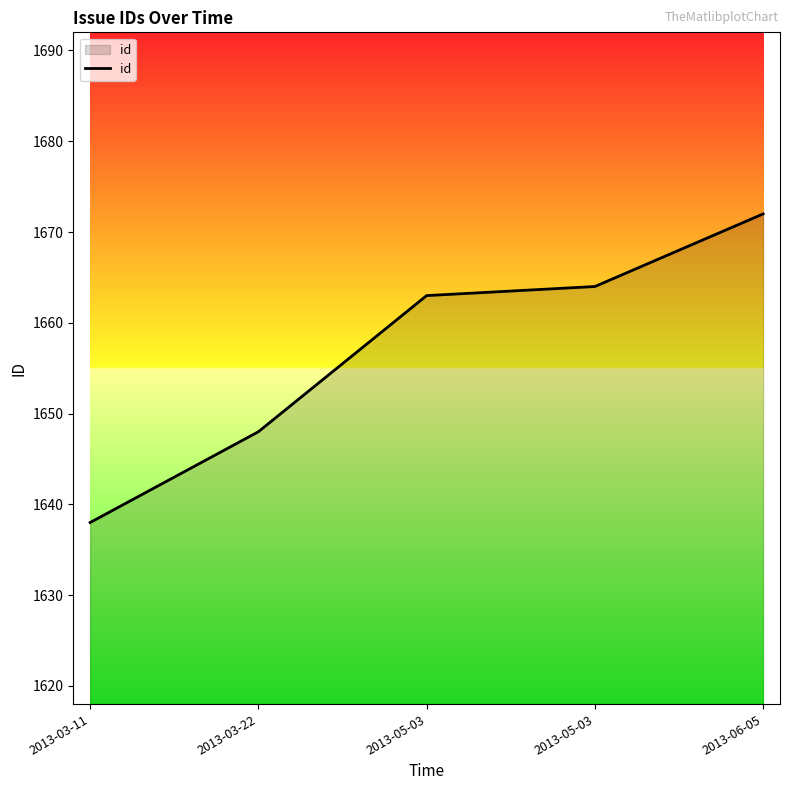

Reading left to right, list all the values displayed in this chart.

1638	1648	1663	1664	1672